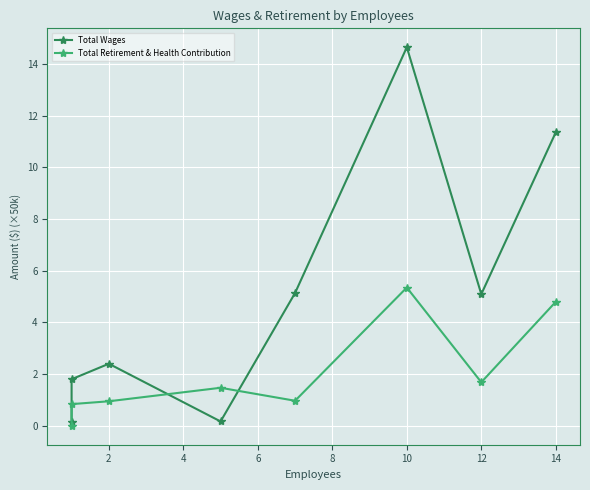

How many times do Total Wages and Total Retirement & Health Contribution cross each other?

2